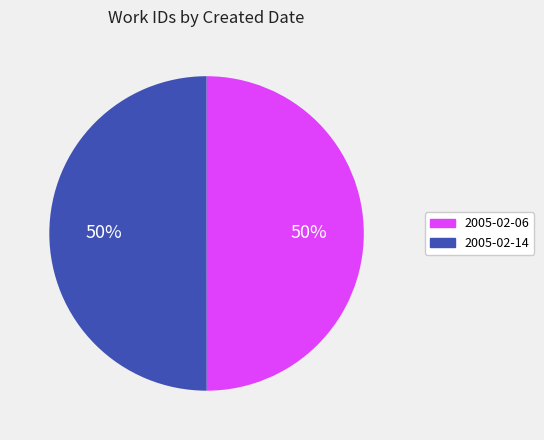

What percentage is the 2005-02-14 slice, to the nearest percent?

50%